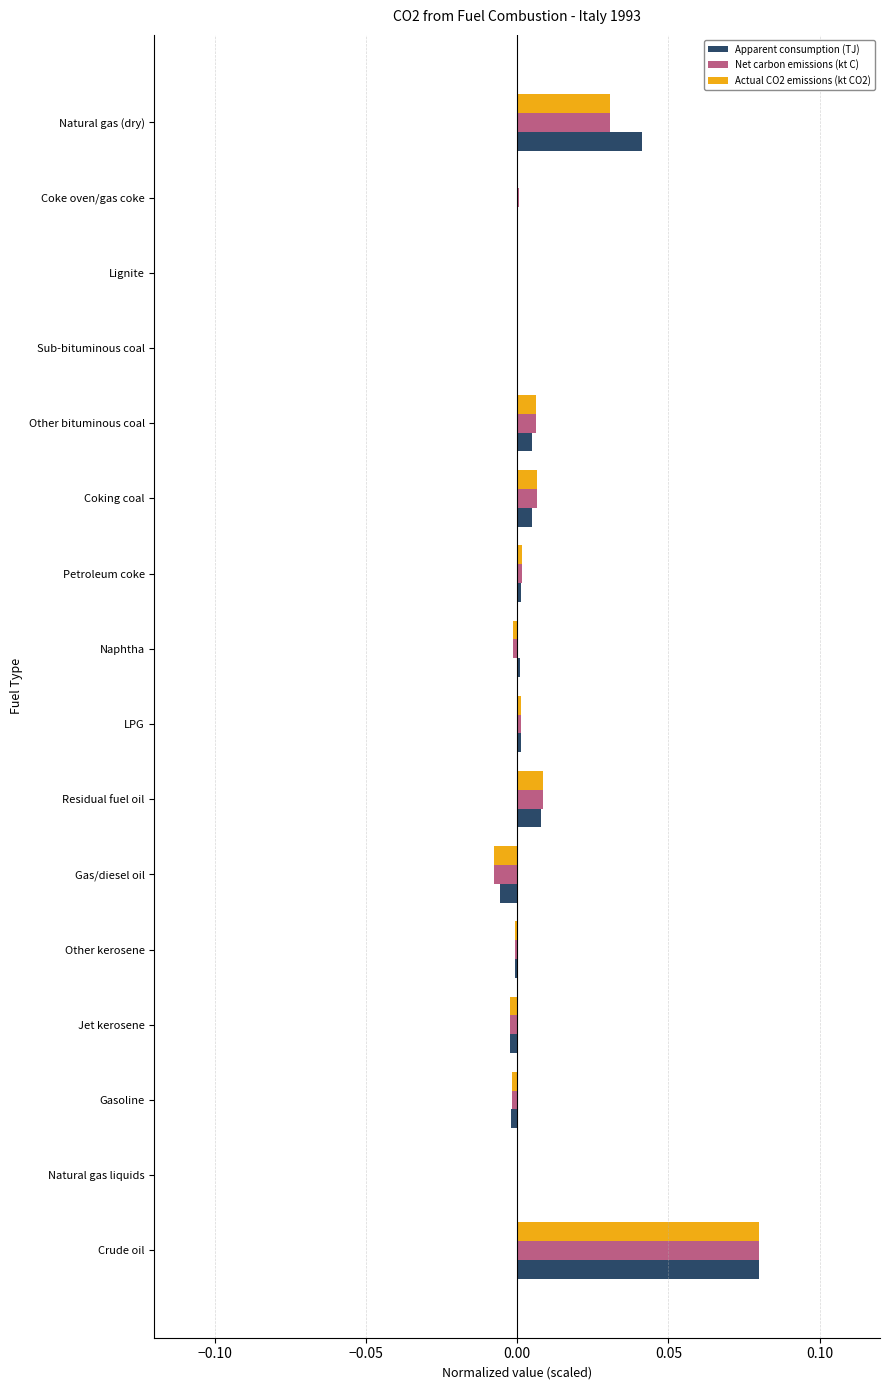

Which category has the highest value across all series?

Crude oil